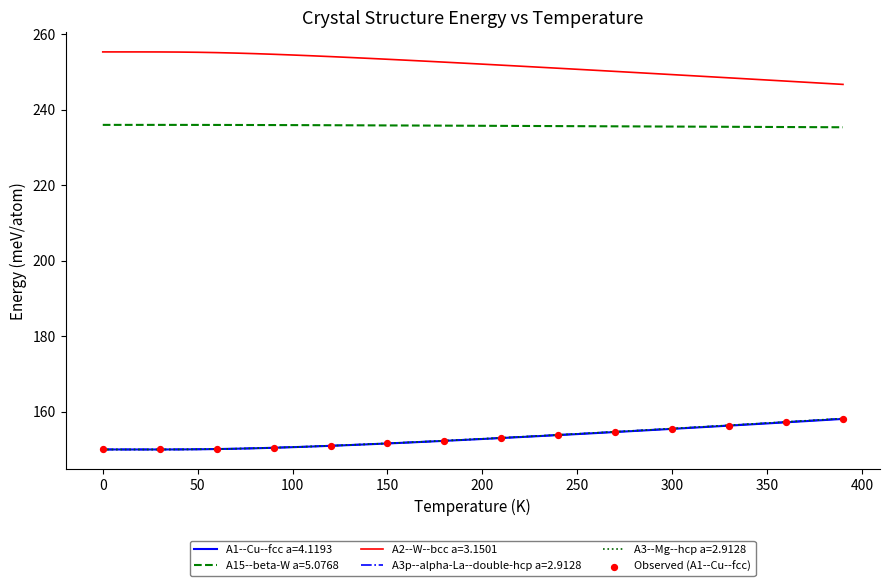

Which series has the largest total across all categories?

A2--W--bcc a=3.1501